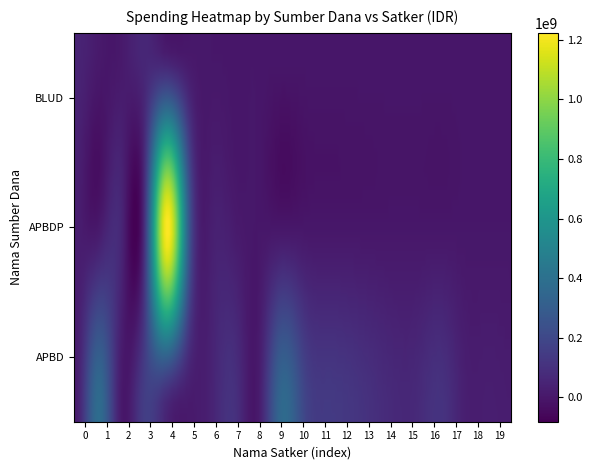

What is the difference between the highest and lowest values at 5?

262118150